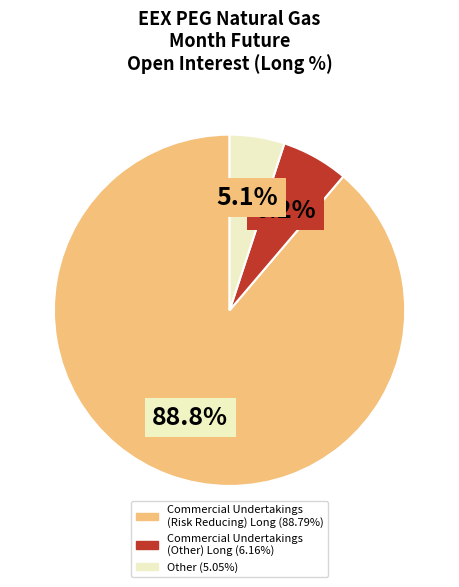

How many slices are in this pie chart?

3